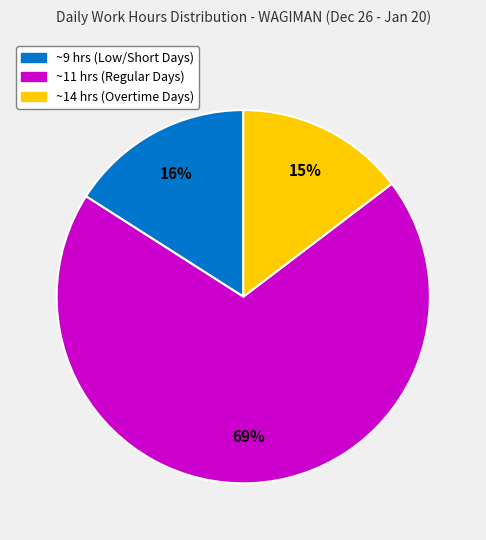

To the nearest percent, what portion does ~11 hrs (Regular Days) represent?

69%